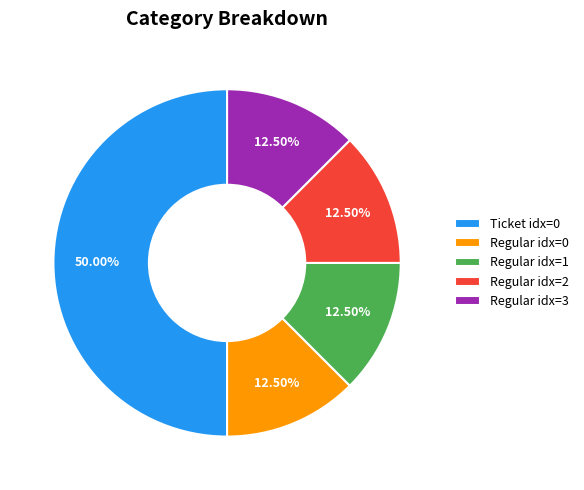

How many segments does this pie chart have?

5